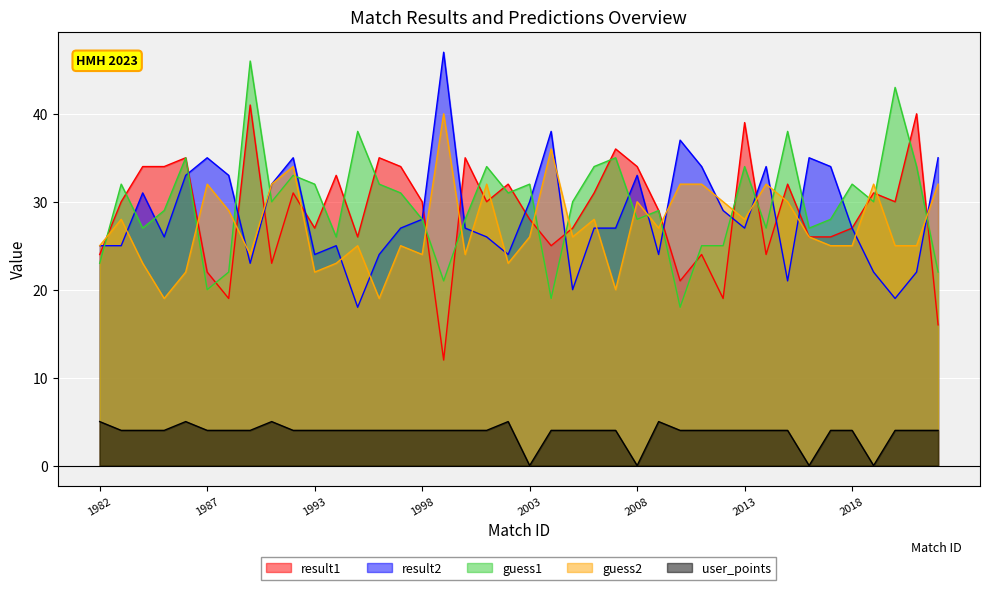

How many lines are shown in the chart?

5